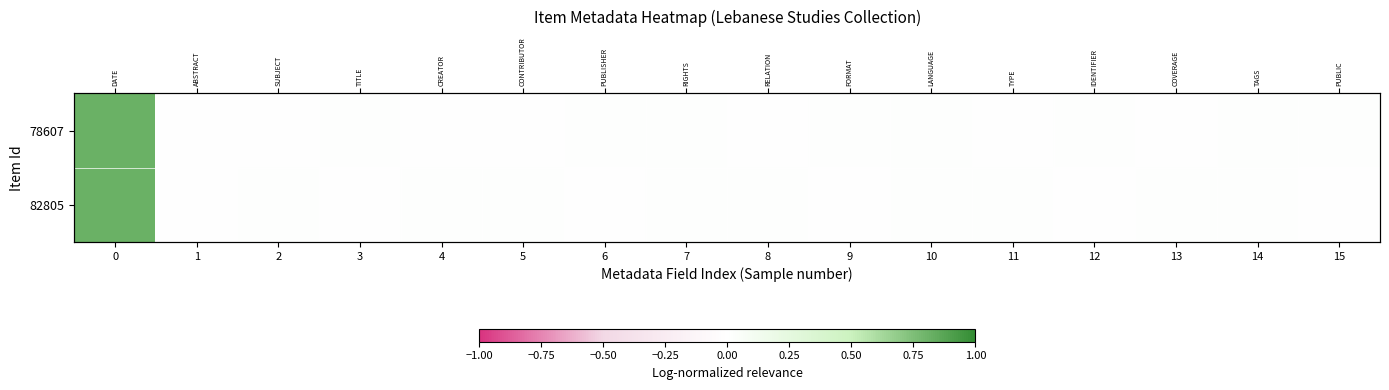

What is the maximum value shown in the chart?

0.8